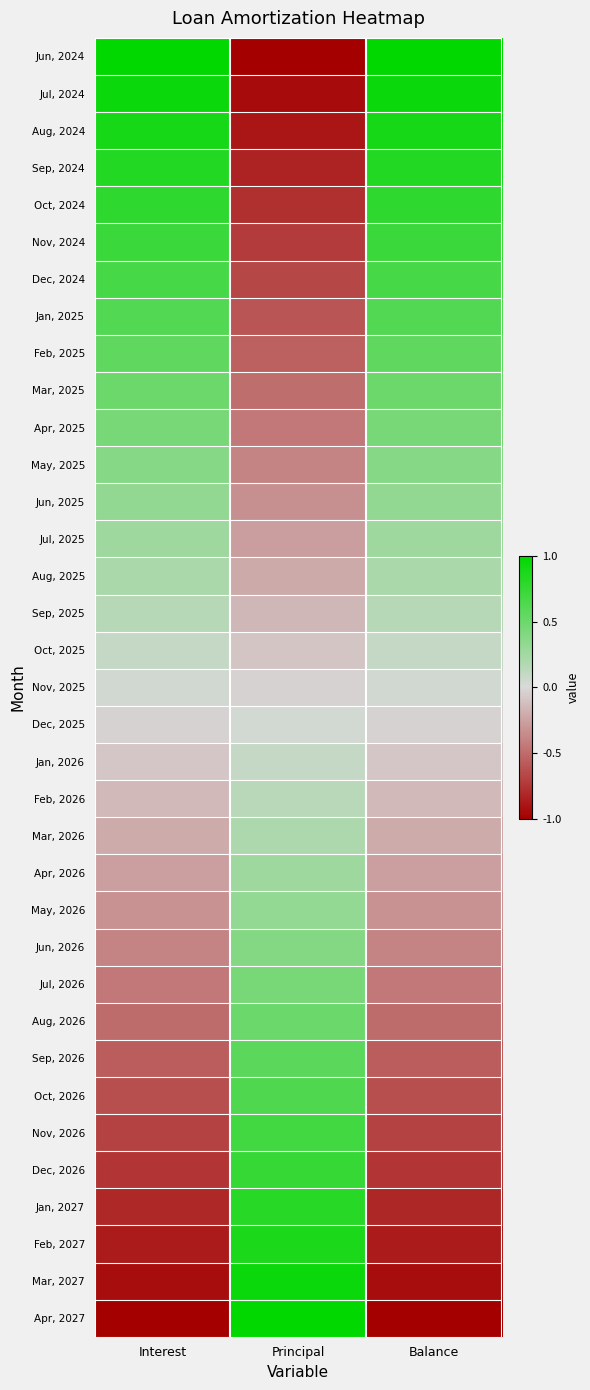

Reading left to right, what are all the values shown in this chart?

Jun, 2024: Interest=1.0	Principal=-1.0	Balance=1.0
Jul, 2024: Interest=0.9	Principal=-0.9	Balance=0.9
Aug, 2024: Interest=0.9	Principal=-0.9	Balance=0.9
Sep, 2024: Interest=0.8	Principal=-0.8	Balance=0.8
Oct, 2024: Interest=0.8	Principal=-0.8	Balance=0.8
Nov, 2024: Interest=0.7	Principal=-0.7	Balance=0.7
Dec, 2024: Interest=0.7	Principal=-0.7	Balance=0.7
Jan, 2025: Interest=0.6	Principal=-0.6	Balance=0.6
Feb, 2025: Interest=0.6	Principal=-0.5	Balance=0.6
Mar, 2025: Interest=0.5	Principal=-0.5	Balance=0.5
Apr, 2025: Interest=0.4	Principal=-0.4	Balance=0.4
May, 2025: Interest=0.4	Principal=-0.4	Balance=0.4
Jun, 2025: Interest=0.3	Principal=-0.3	Balance=0.3
Jul, 2025: Interest=0.3	Principal=-0.3	Balance=0.3
Aug, 2025: Interest=0.2	Principal=-0.2	Balance=0.2
Sep, 2025: Interest=0.2	Principal=-0.2	Balance=0.2
Oct, 2025: Interest=0.1	Principal=-0.1	Balance=0.1
Nov, 2025: Interest=0.0	Principal=-0.0	Balance=0.0
Dec, 2025: Interest=-0.0	Principal=0.0	Balance=-0.0
Jan, 2026: Interest=-0.1	Principal=0.1	Balance=-0.1
Feb, 2026: Interest=-0.1	Principal=0.1	Balance=-0.1
Mar, 2026: Interest=-0.2	Principal=0.2	Balance=-0.2
Apr, 2026: Interest=-0.3	Principal=0.3	Balance=-0.3
May, 2026: Interest=-0.3	Principal=0.3	Balance=-0.3
Jun, 2026: Interest=-0.4	Principal=0.4	Balance=-0.4
Jul, 2026: Interest=-0.4	Principal=0.4	Balance=-0.4
Aug, 2026: Interest=-0.5	Principal=0.5	Balance=-0.5
Sep, 2026: Interest=-0.6	Principal=0.6	Balance=-0.6
Oct, 2026: Interest=-0.6	Principal=0.6	Balance=-0.6
Nov, 2026: Interest=-0.7	Principal=0.7	Balance=-0.7
Dec, 2026: Interest=-0.8	Principal=0.7	Balance=-0.8
Jan, 2027: Interest=-0.8	Principal=0.8	Balance=-0.8
Feb, 2027: Interest=-0.9	Principal=0.9	Balance=-0.9
Mar, 2027: Interest=-0.9	Principal=0.9	Balance=-0.9
Apr, 2027: Interest=-1.0	Principal=1.0	Balance=-1.0